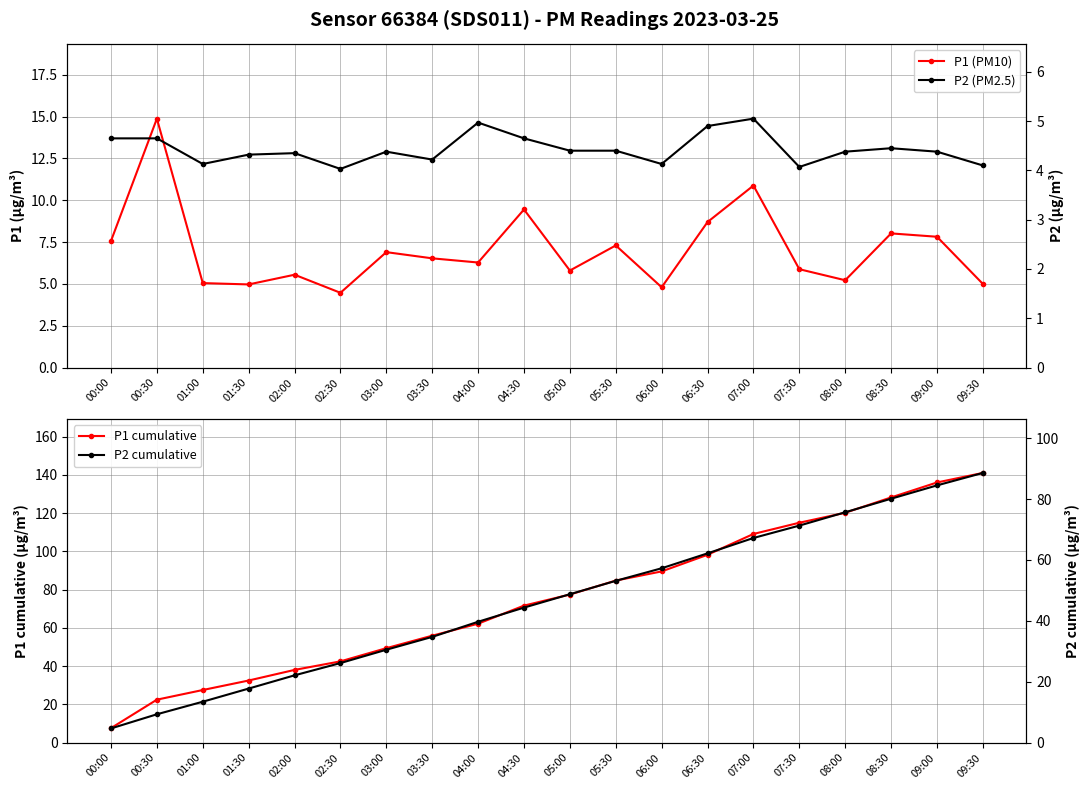

At which category does P2 (PM2.5) reach its first local peak?

02:00